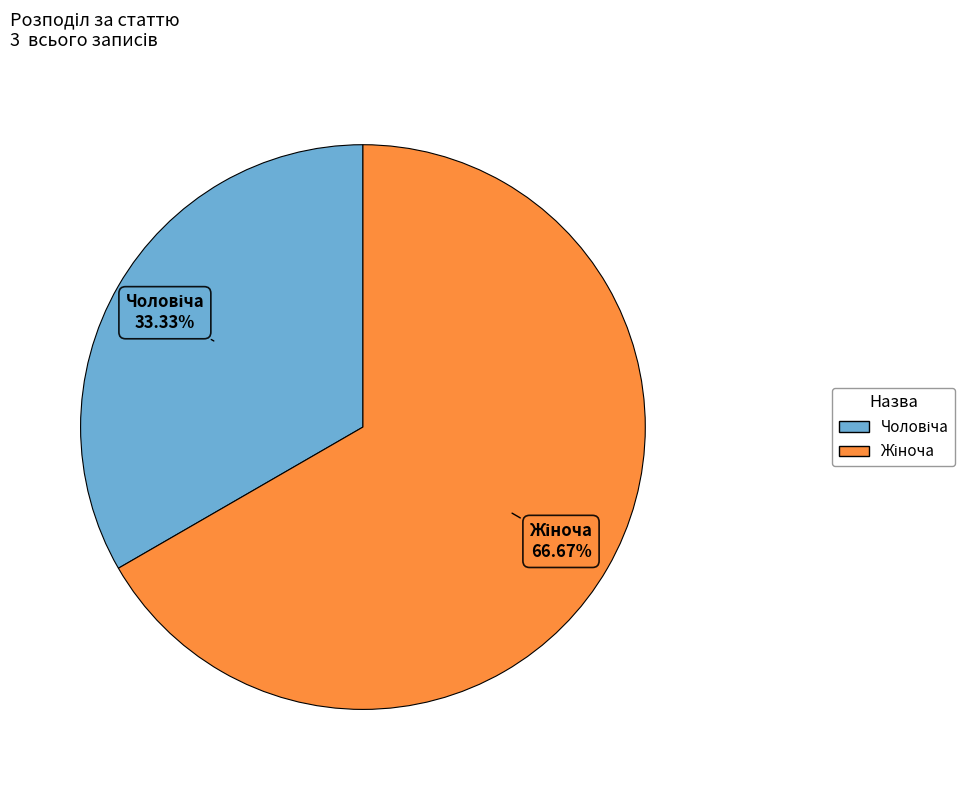

To the nearest percent, what is the difference between the largest and smallest slice percentages?

33%